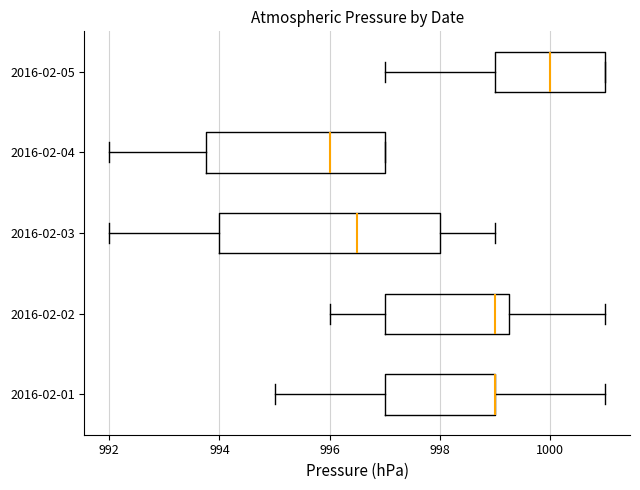

Comparing the boxes themselves (not the whiskers), which one is the widest?

2016-02-03